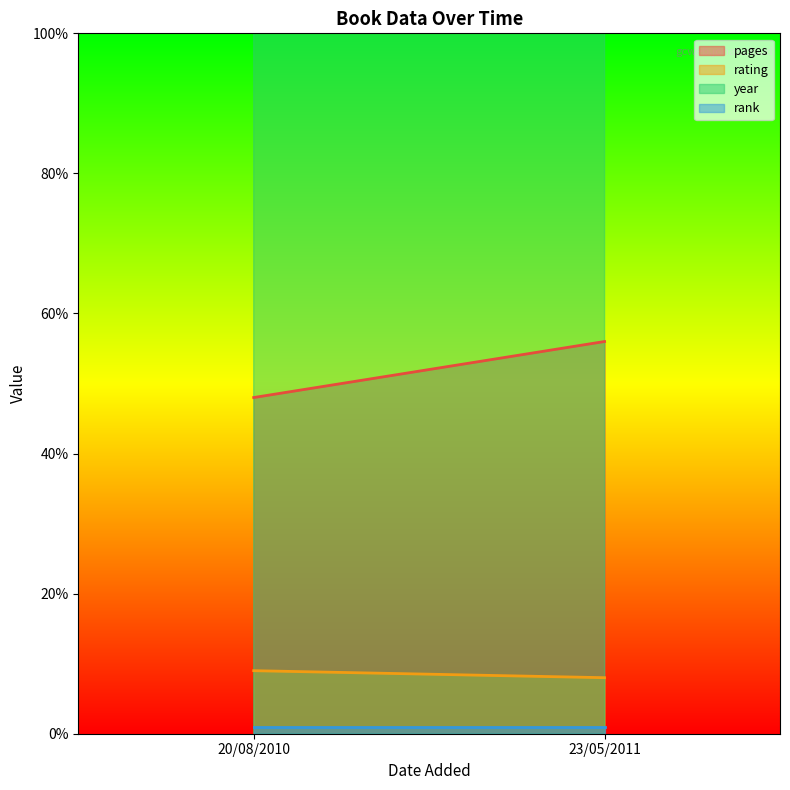

What is the lowest value of the rating series?

8